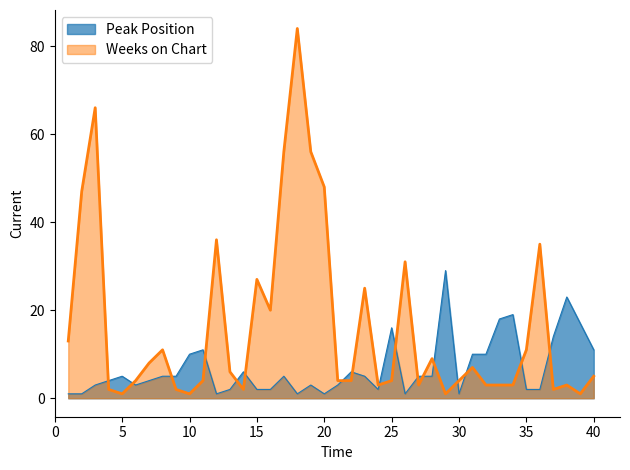

Where do Weeks on Chart and Peak Position first cross each other?

3 and 4